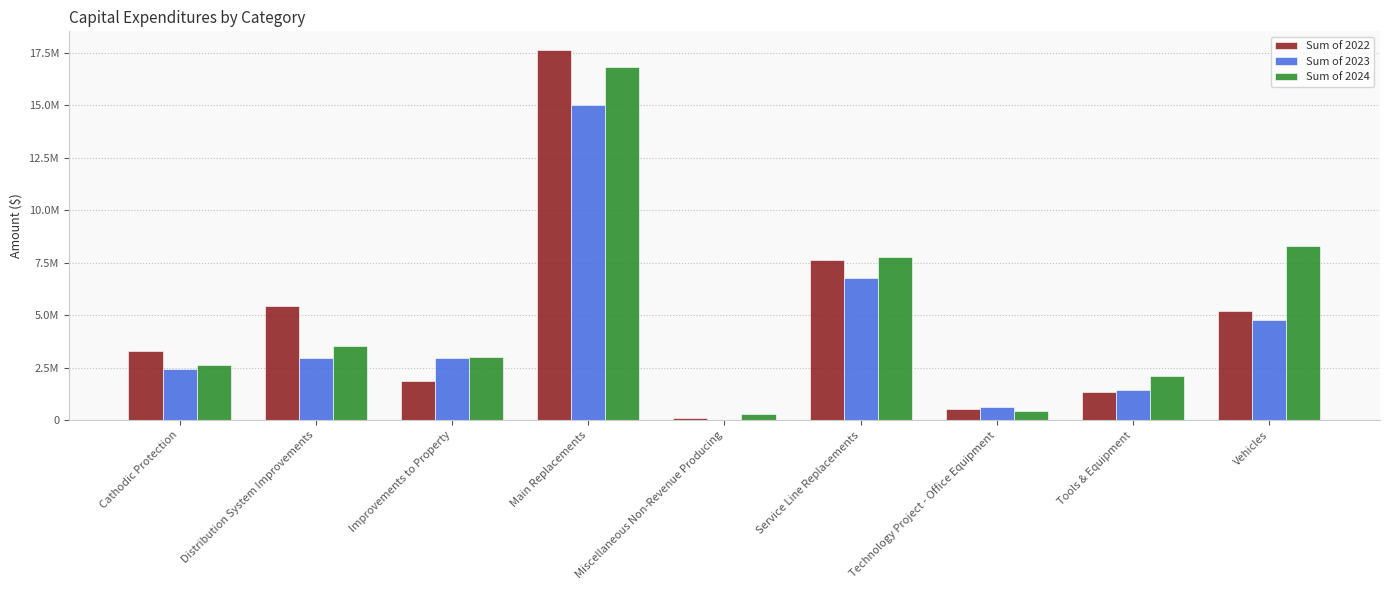

The Sum of 2024 series shows 196270.5 at Miscellaneous Non-Revenue Producing. True or false?

False